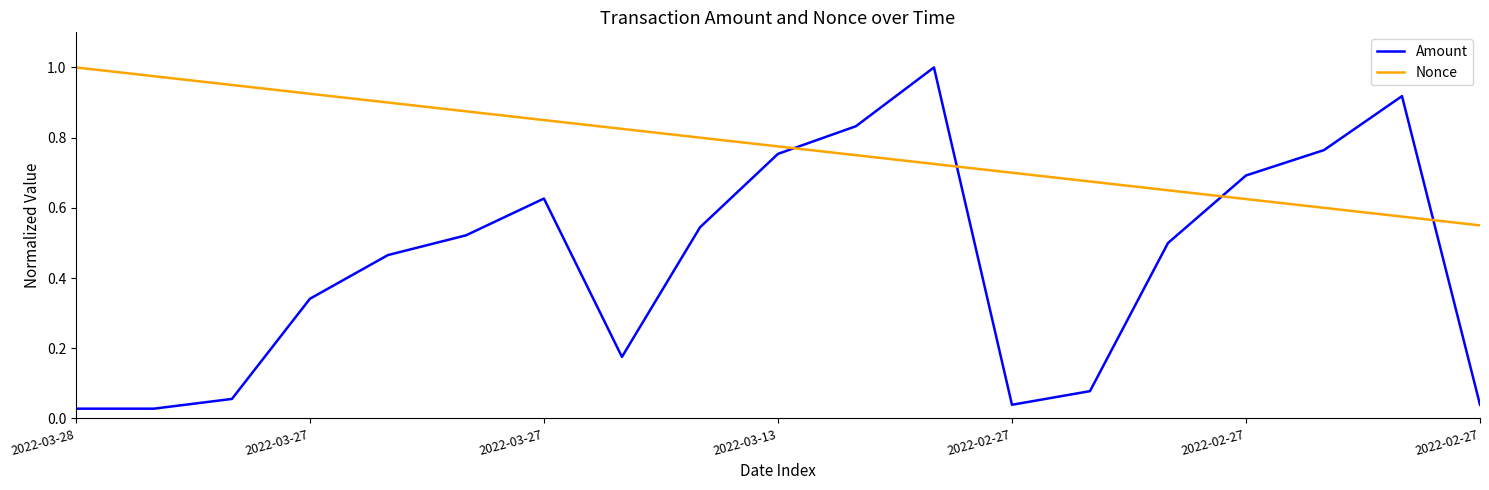

Which series has the largest range (max minus min)?

Amount